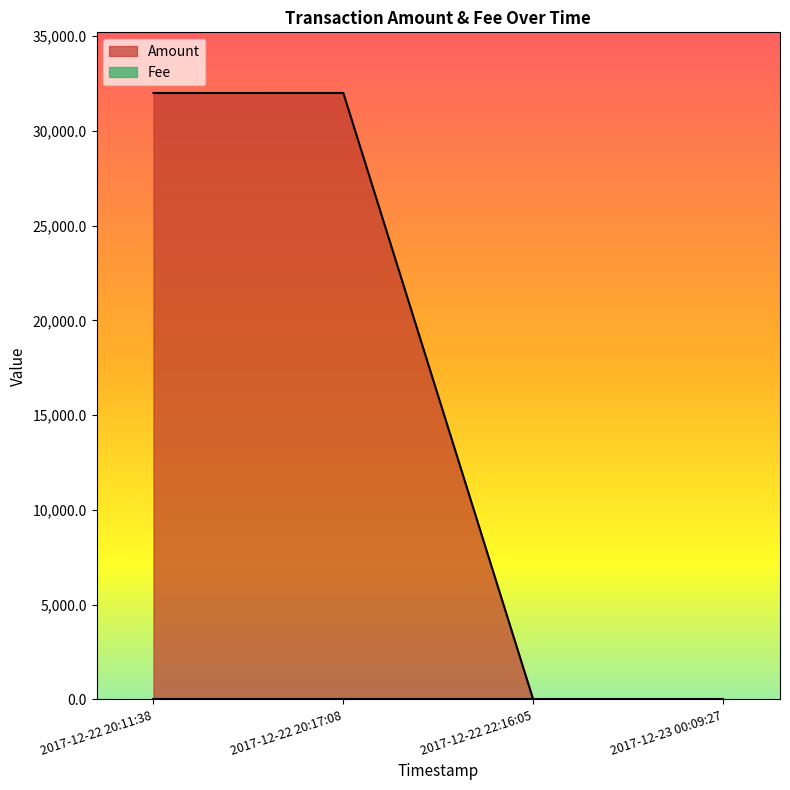

The value at 2017-12-22 20:11:38 is 31990.4. True or false?

True